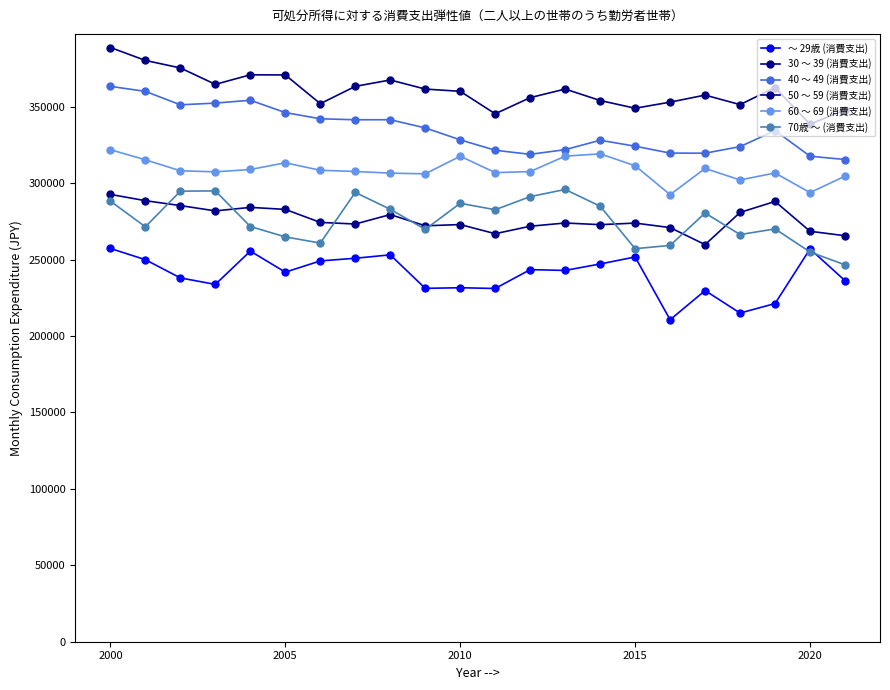

How many data points in 70歳 ～ (消費支出) are less than 280513?

11